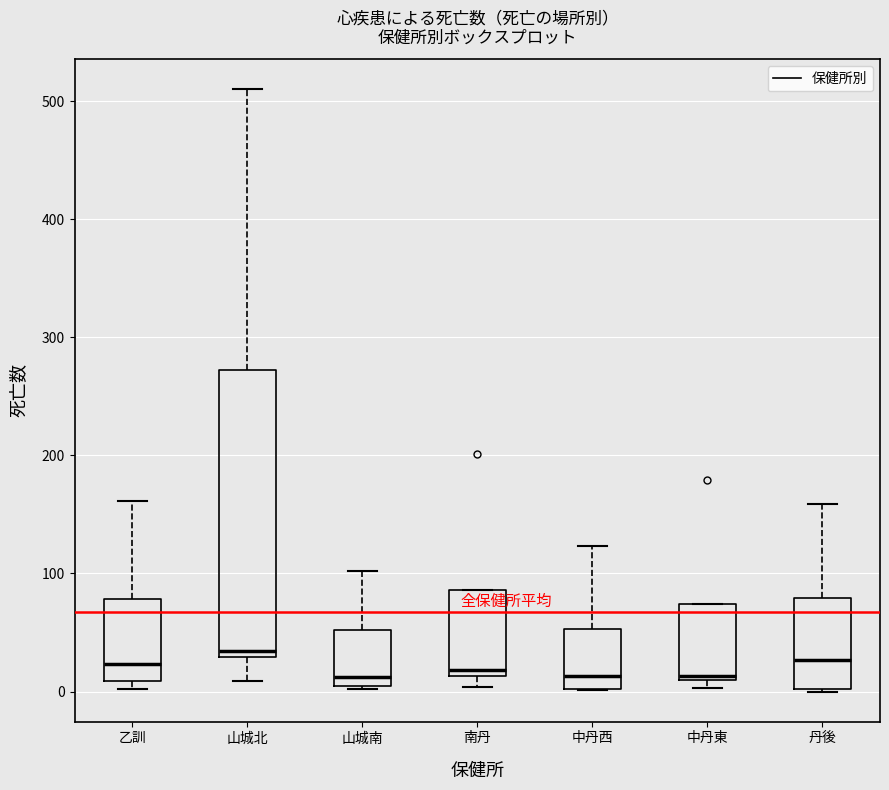

Where is the lower edge of the box for 中丹東 on the y-axis? The values are not printed on the chart, so give them approximately, as read against the axis.

10